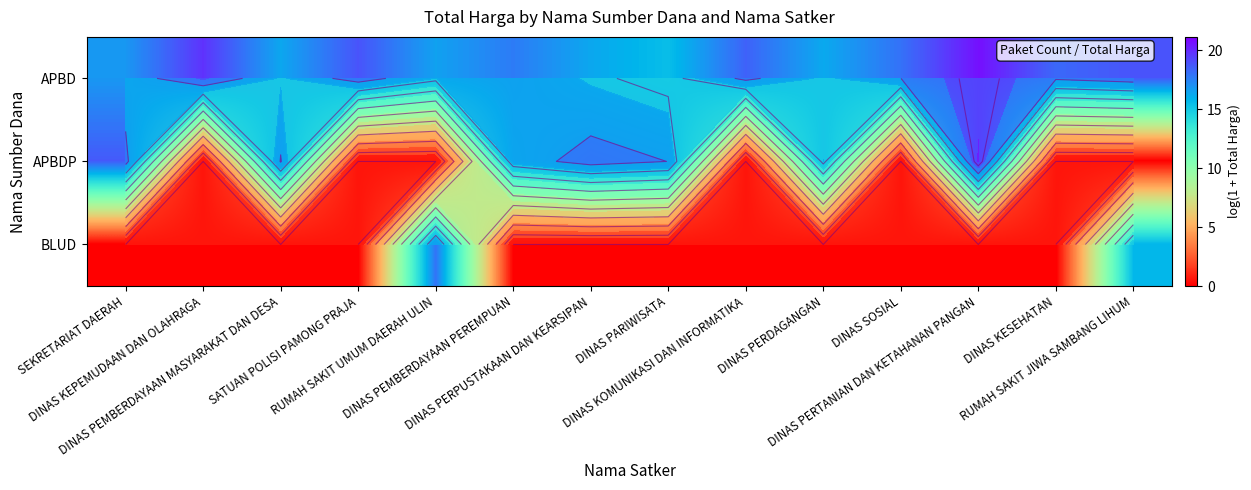

Which category has the lowest value across all series?

DINAS KEPEMUDAAN DAN OLAHRAGA